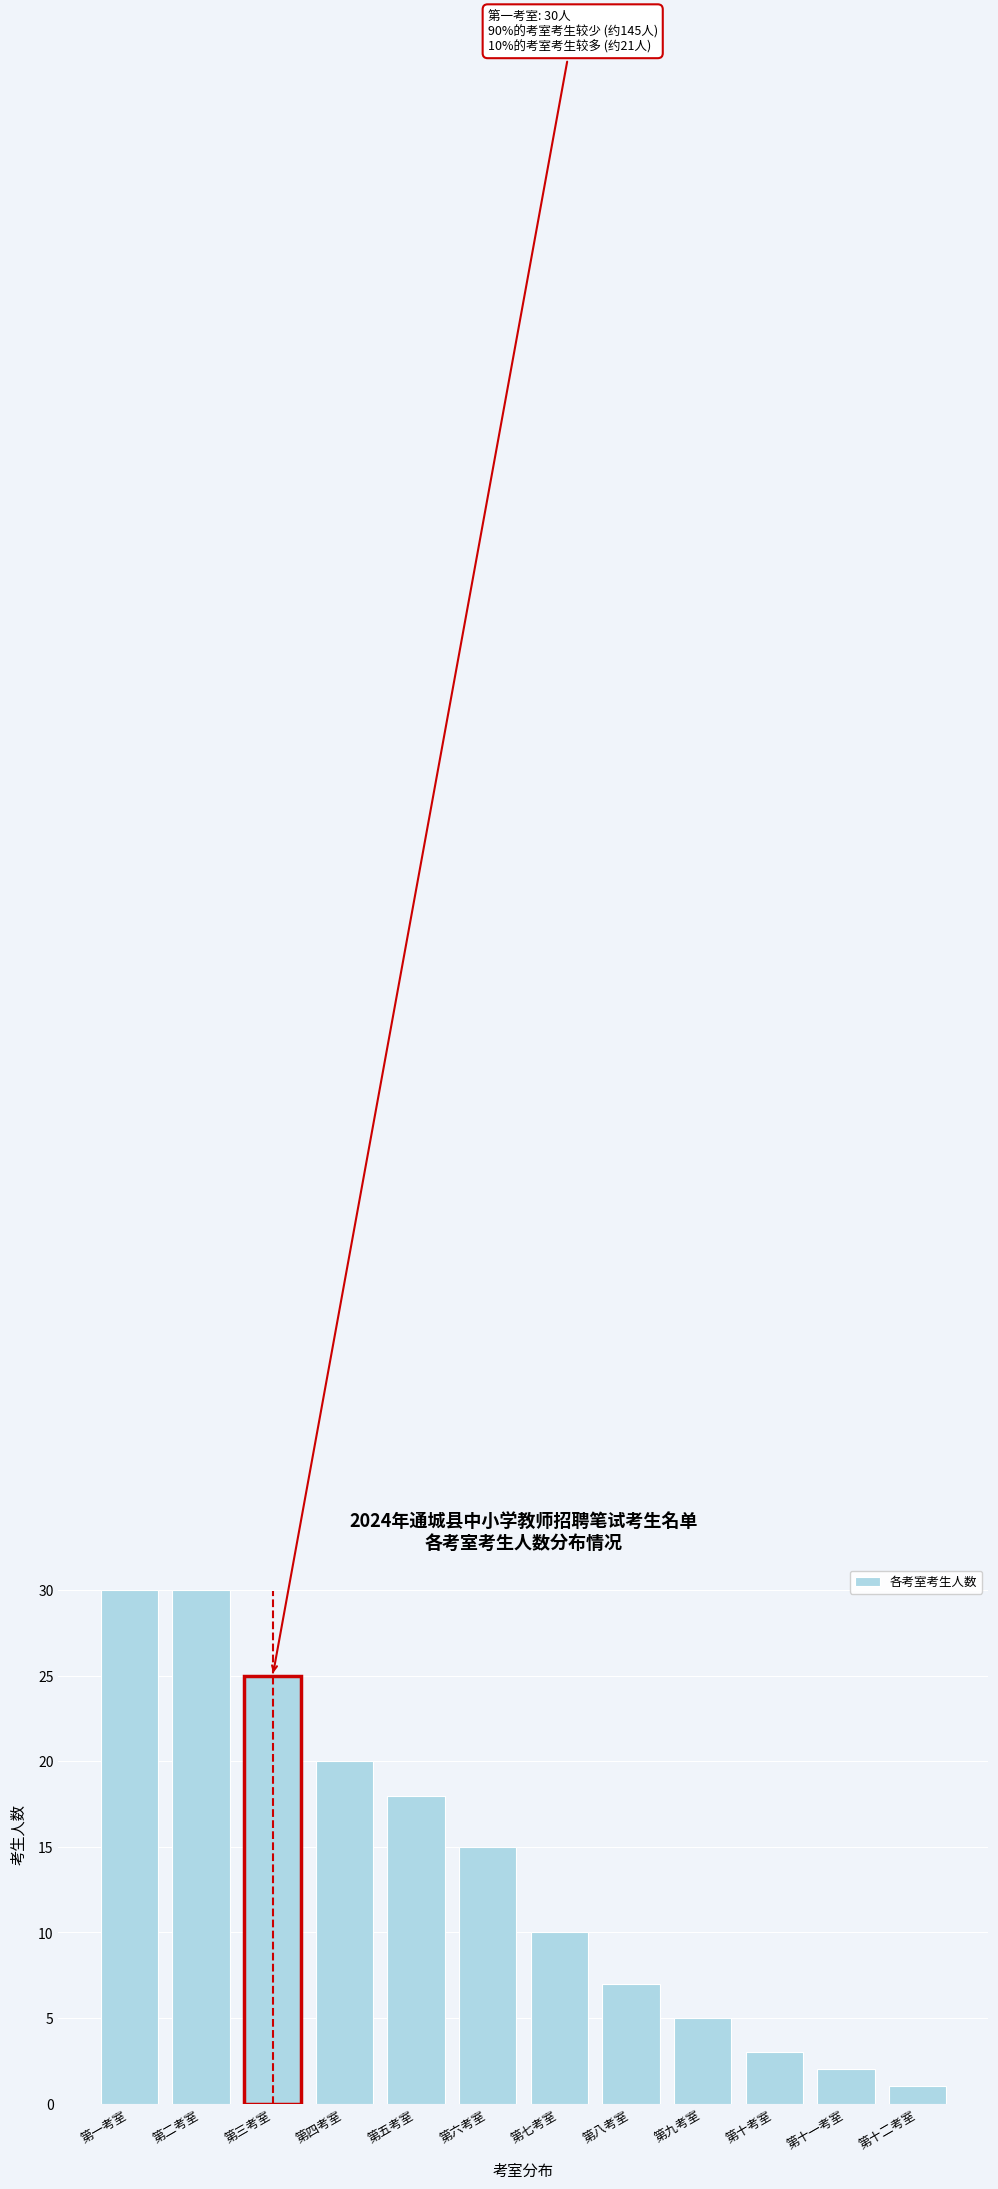

Reading left to right, list all the values displayed in this chart.

第一考室=30	第二考室=30	第三考室=25	第四考室=20	第五考室=18	第六考室=15	第七考室=10	第八考室=7	第九考室=5	第十考室=3	第十一考室=2	第十二考室=1